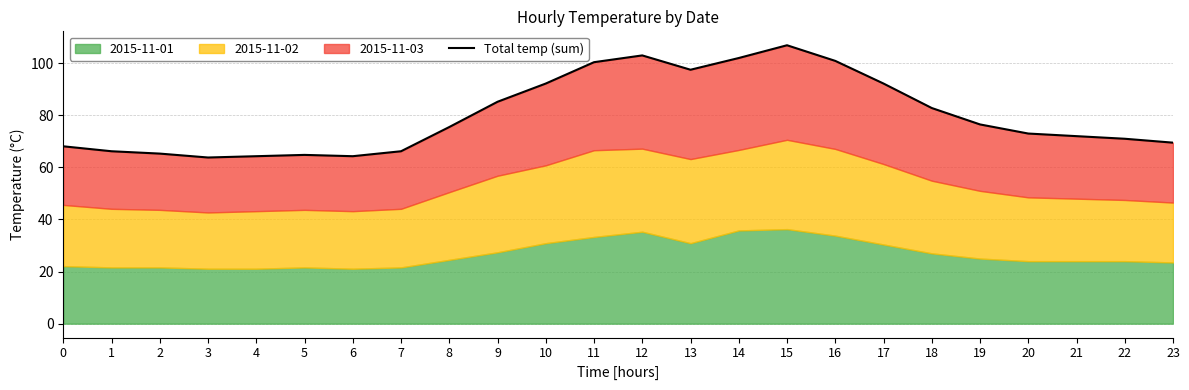

Reading left to right, extract all data points from this chart.

0=68.1	1=66.2	2=65.3	3=63.8	4=64.3	5=64.8	6=64.3	7=66.2	8=75.5	9=85.2	10=92.2	11=100.4	12=103.0	13=97.5	14=102.0	15=106.9	16=100.9	17=92.2	18=82.8	19=76.5	20=73.0	21=72.0	22=71.0	23=69.5